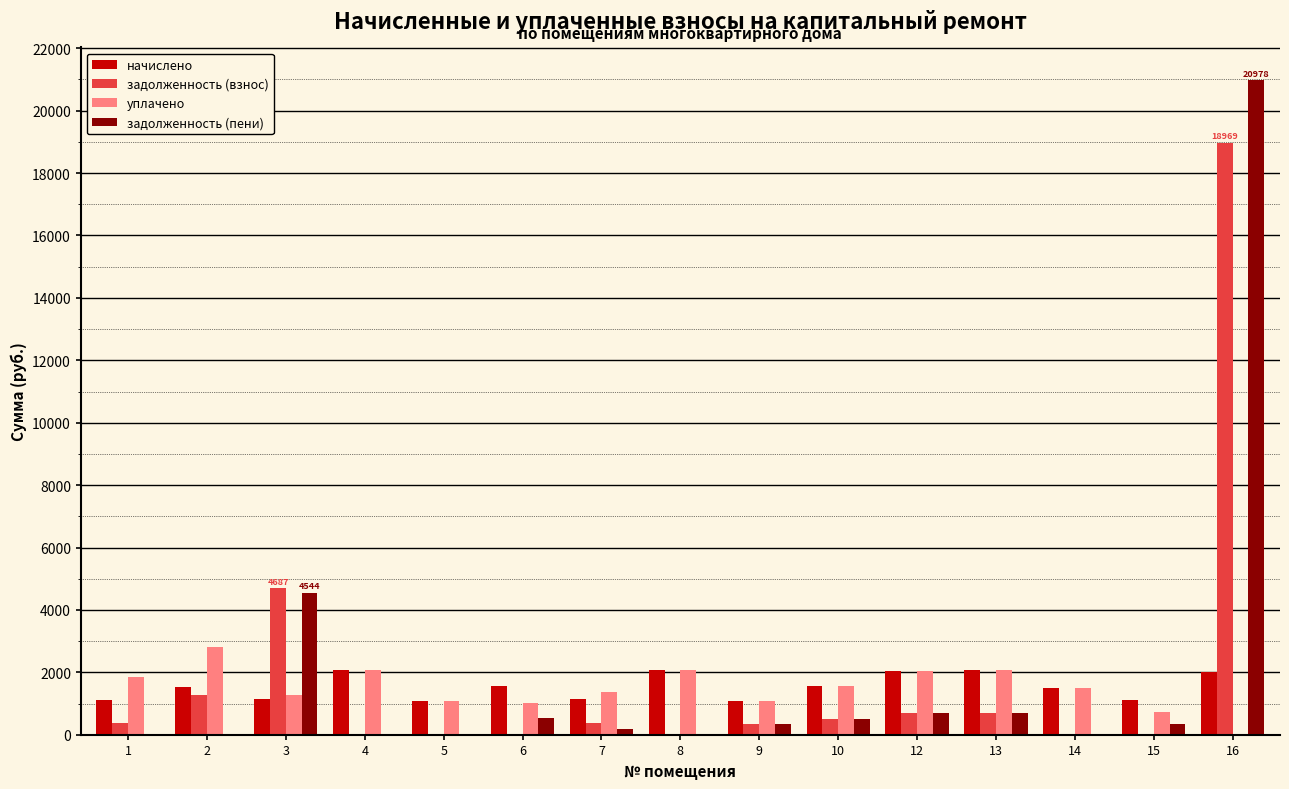

What is the sum of all задолженность (пени) values?

28831.4